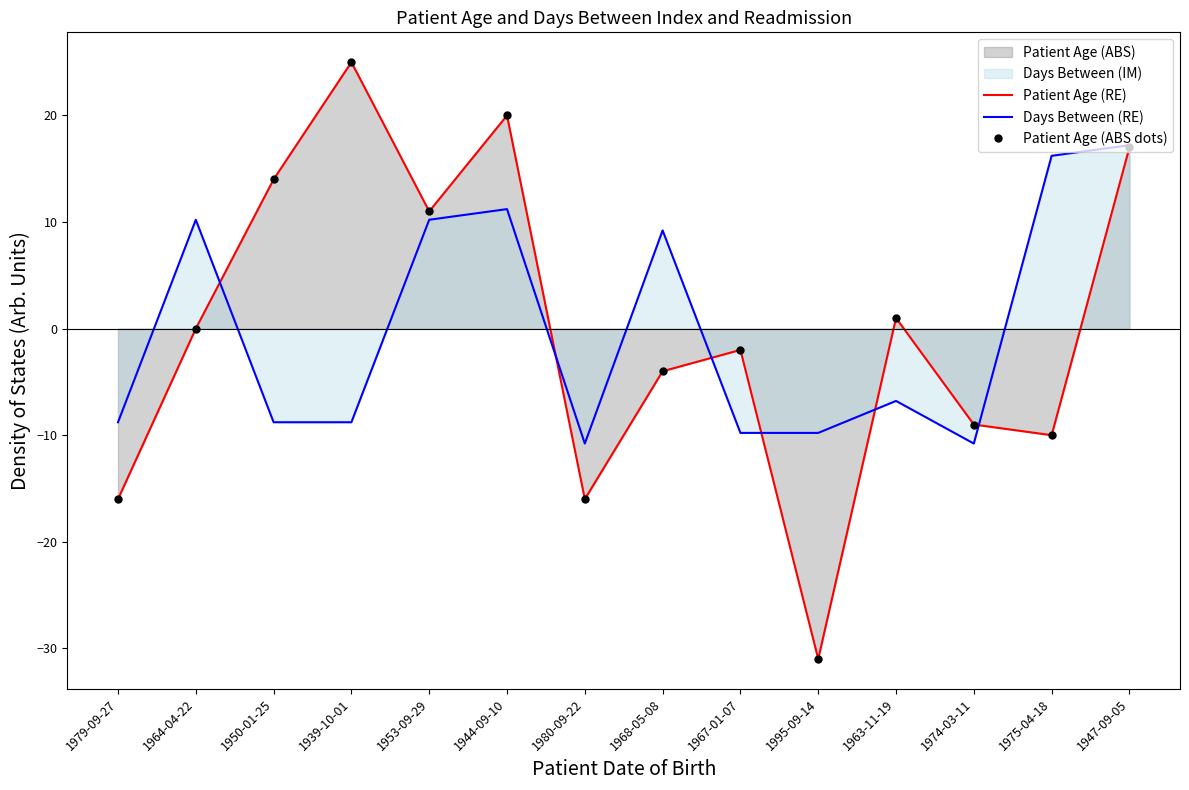

What is the greatest value displayed?

25.0